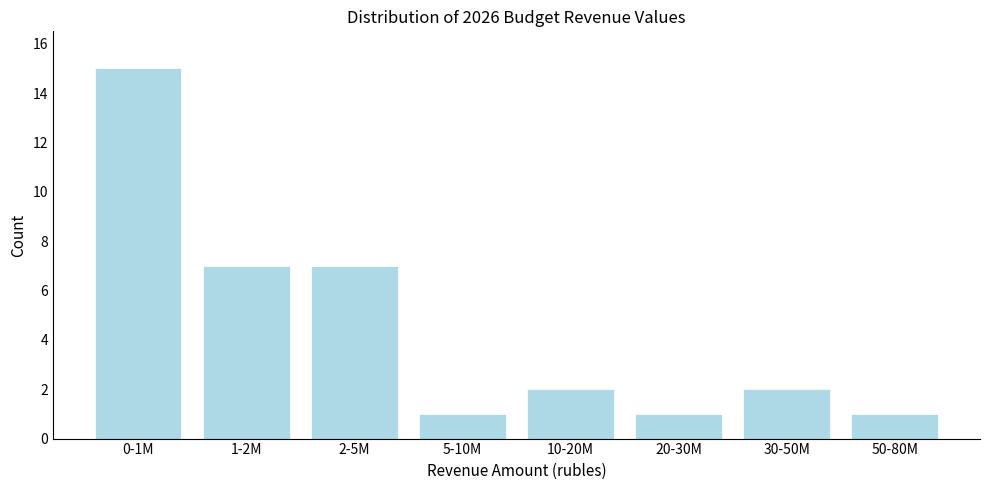

Reading left to right, what are all the values shown in this chart?

0-1M=15	1-2M=7	2-5M=7	5-10M=1	10-20M=2	20-30M=1	30-50M=2	50-80M=1